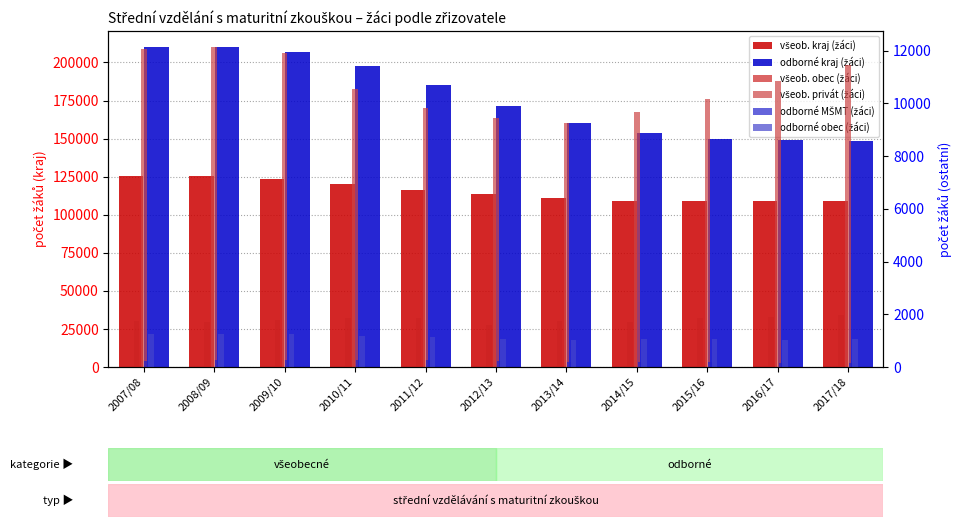

How many groups of bars are there?

11